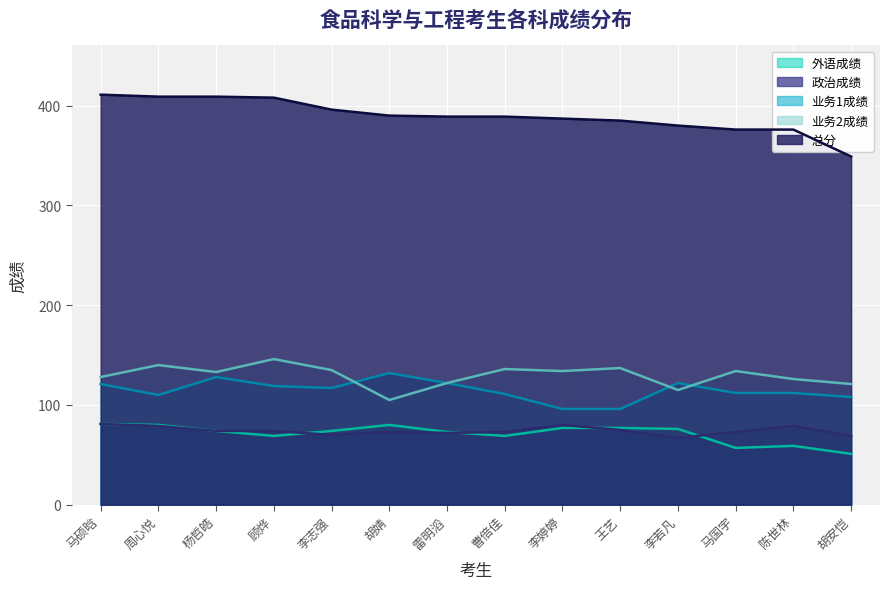

Is it true that 总分 equals 267 at 王艺?

False